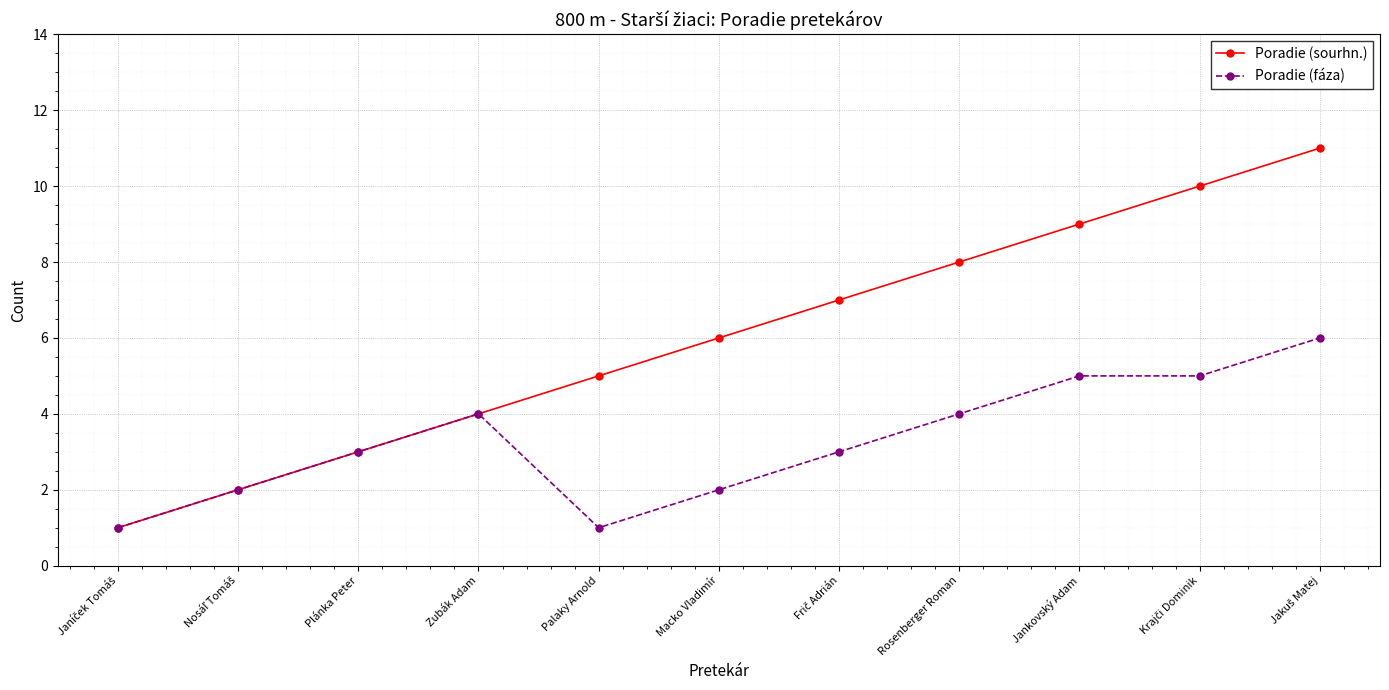

What is the approximate value of Poradie (sourhn.) at Rosenberger Roman?

8